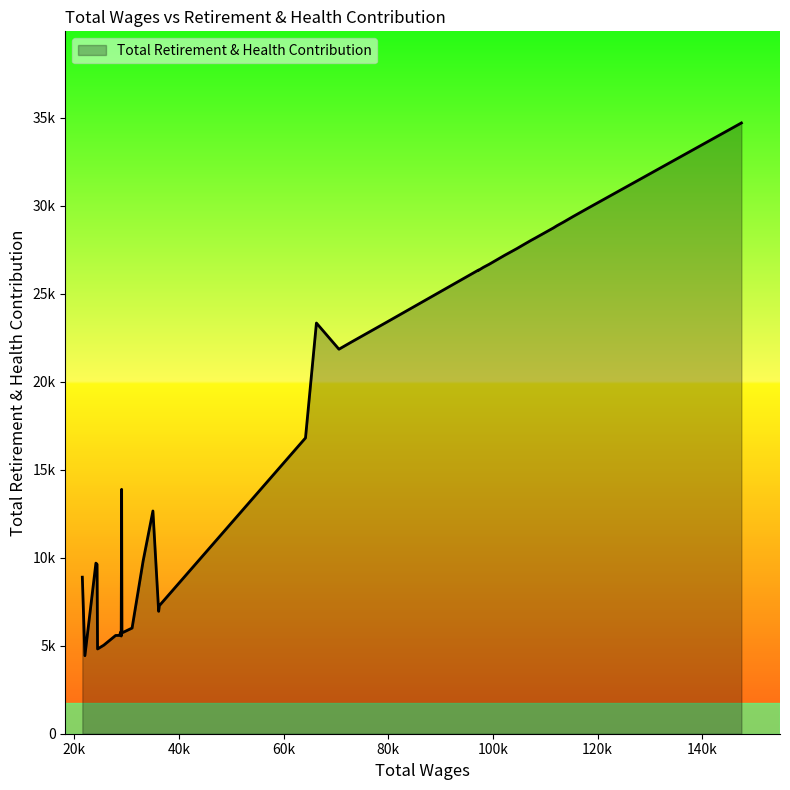

Does the chart have visible grid lines?

No